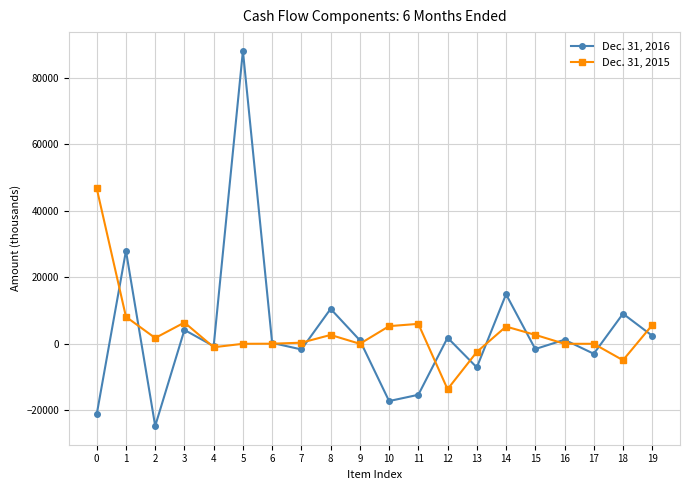

What is the value of the Dec. 31, 2015 point at the 9th from the left?

2662